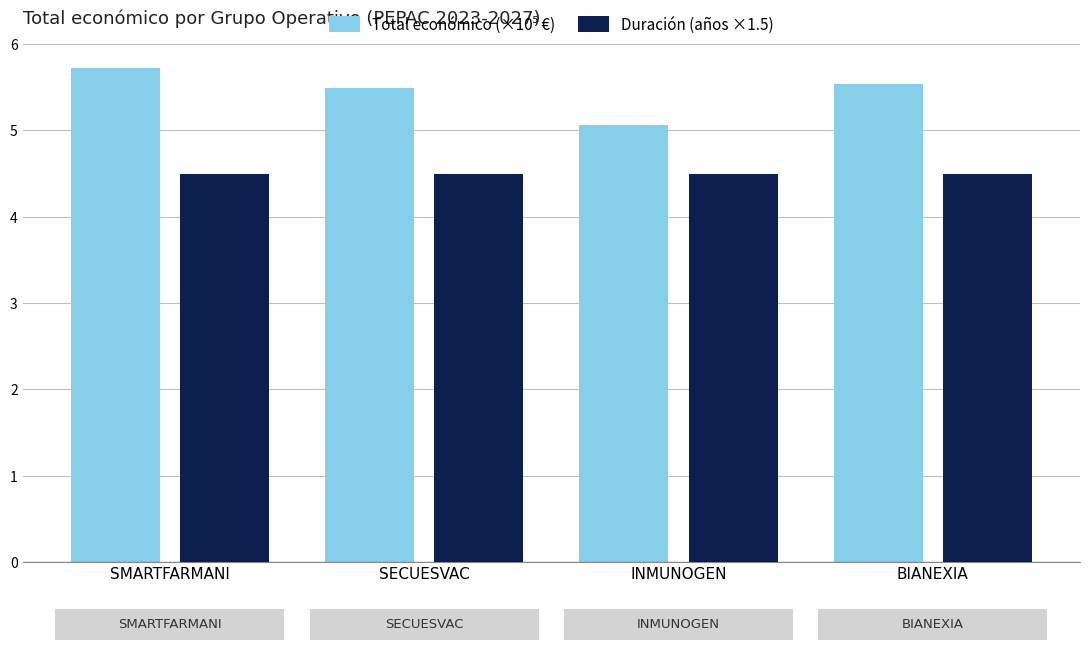

What is the total value across all series at SMARTFARMANI?

10.2